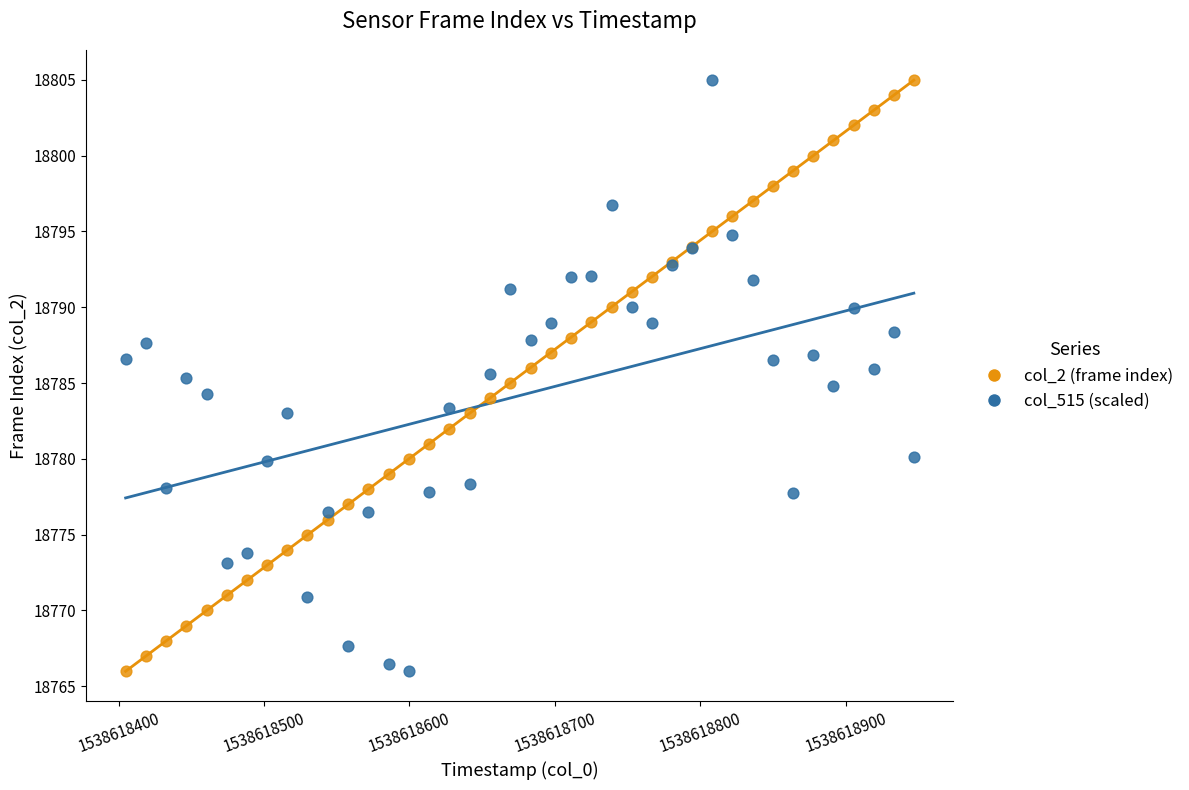

What is the X range (max minus min) for the scatter plot?

542.1